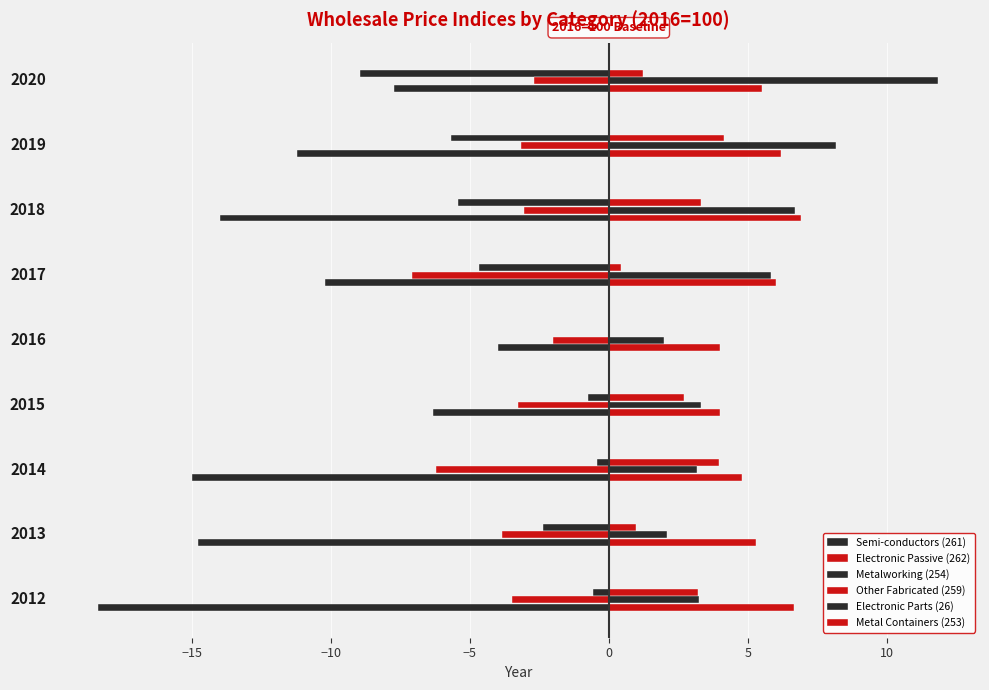

Count the number of categories in the chart.

9